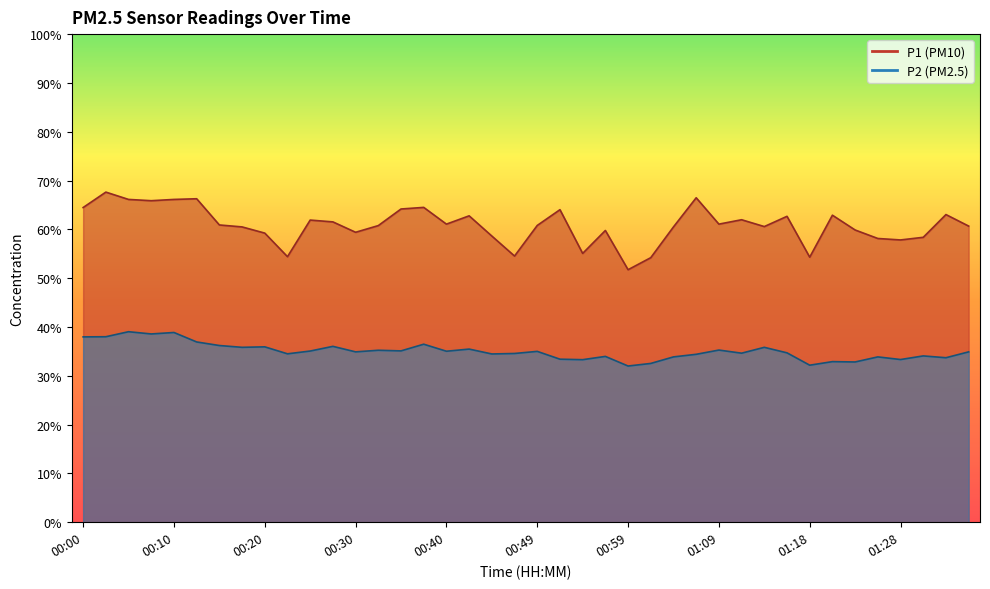

How many lines are shown in the chart?

2